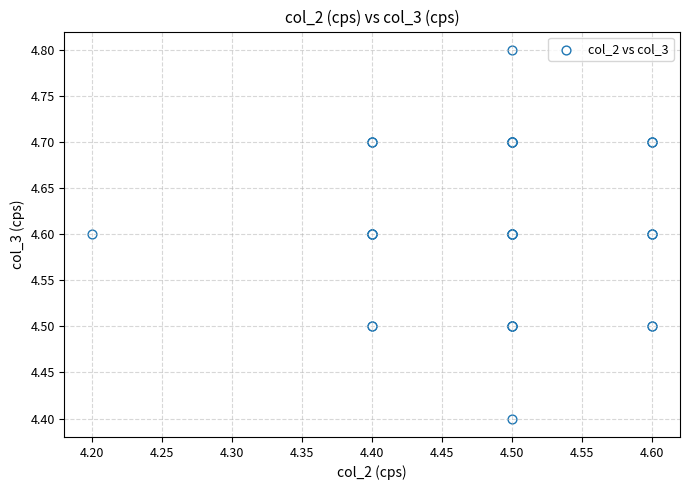

What Y value in the scatter plot is closest to 4?

4.4